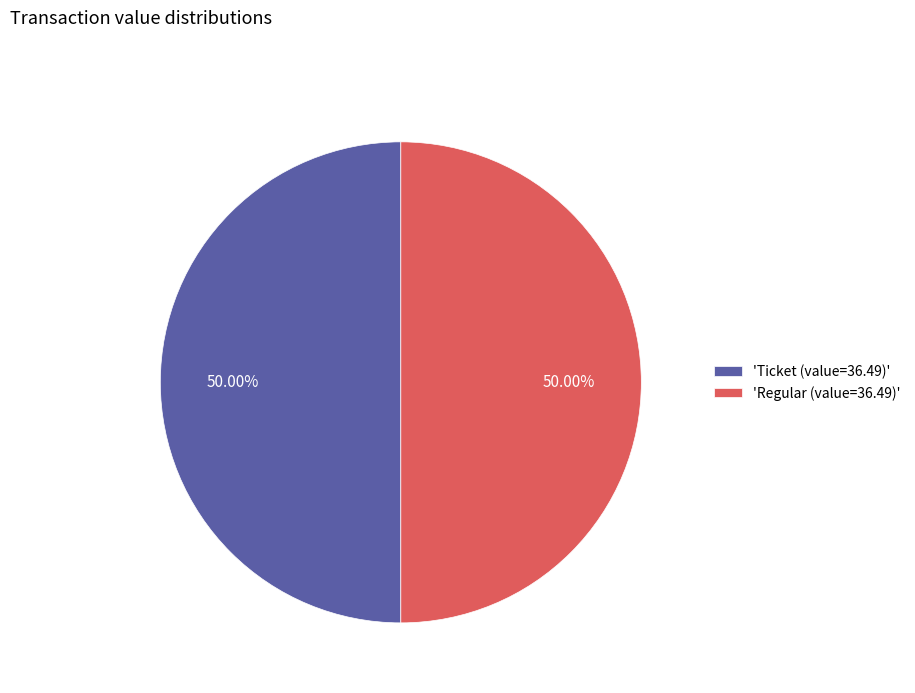

Approximately how many times larger is the value at 'Ticket (value=36.49)' compared to 'Regular (value=36.49)'?

1.0